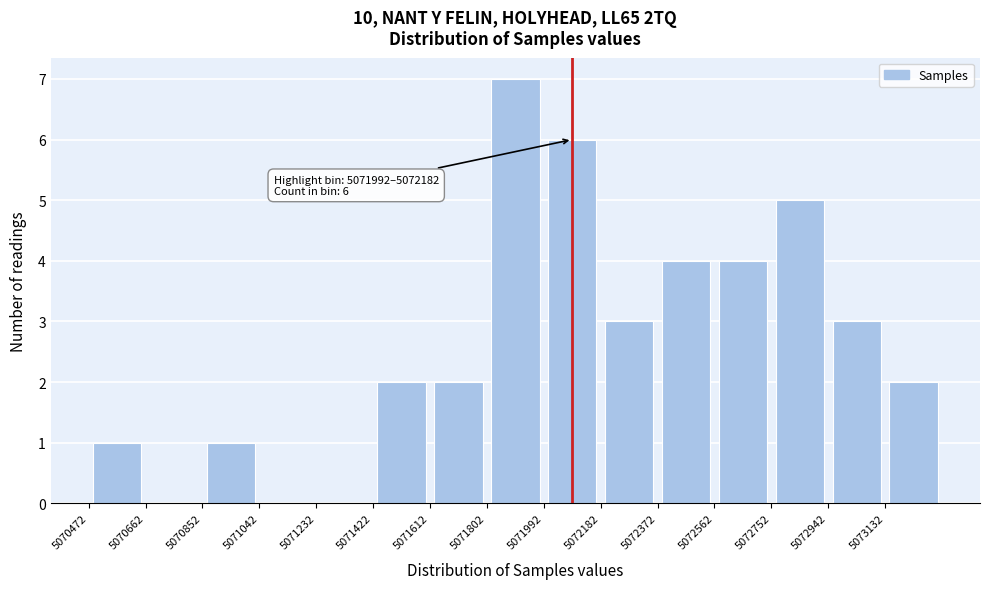

Which range on the x-axis has the tallest bar?

5071802 to 5071992